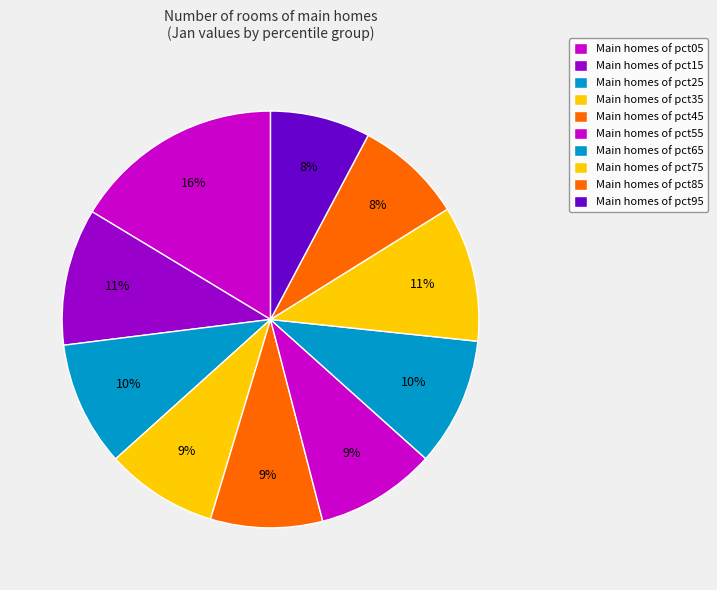

How many slices are in this pie chart?

10